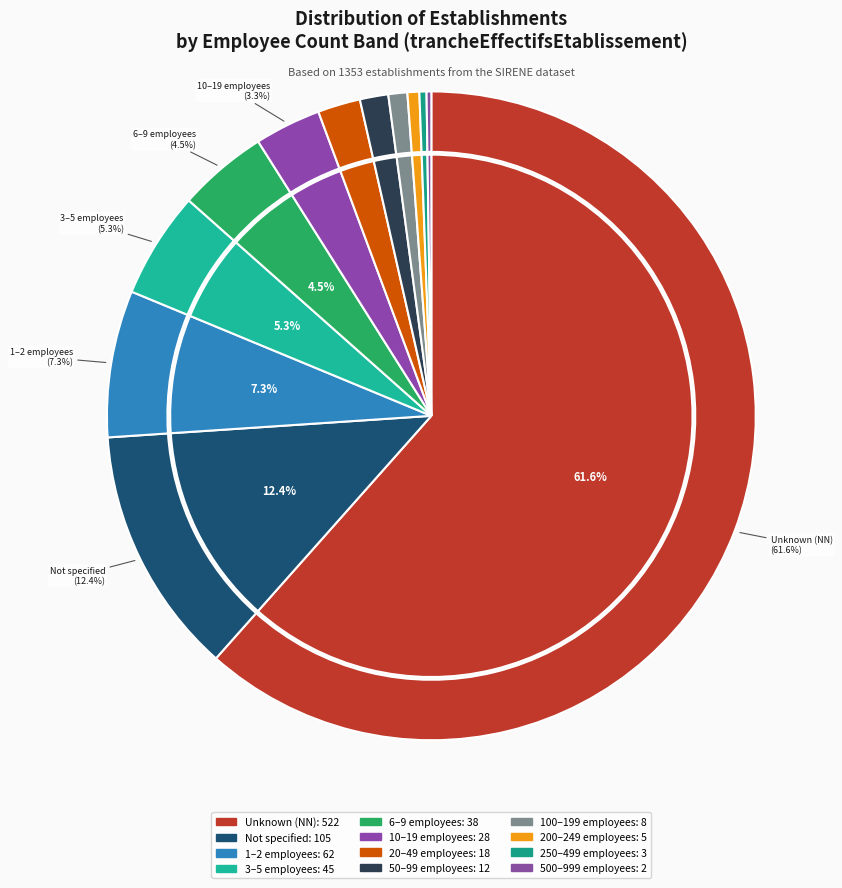

Is the sum of 32 and 03 greater than half?

No